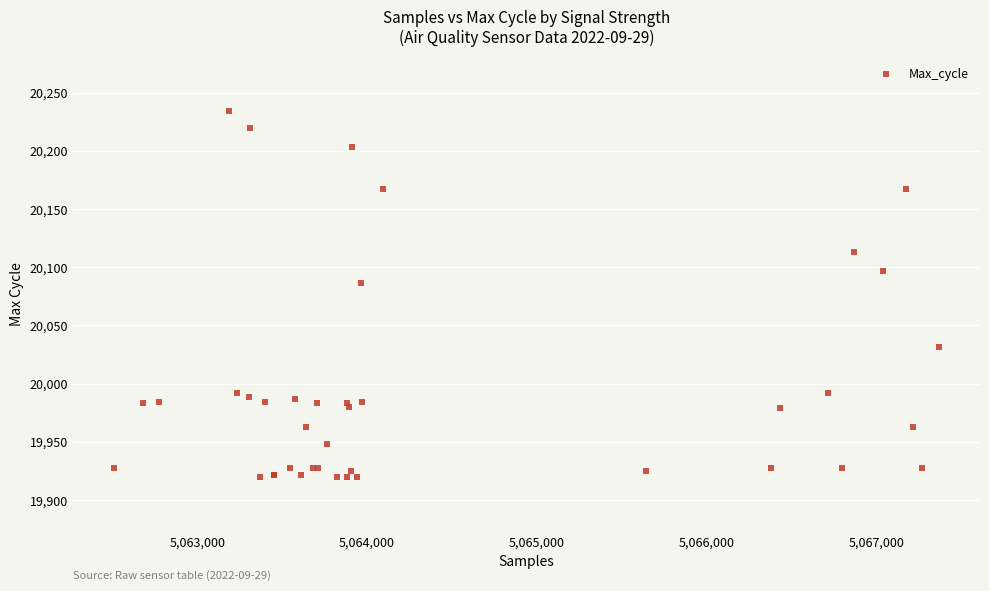

What Y value in the scatter plot is closest to 20077?

20086